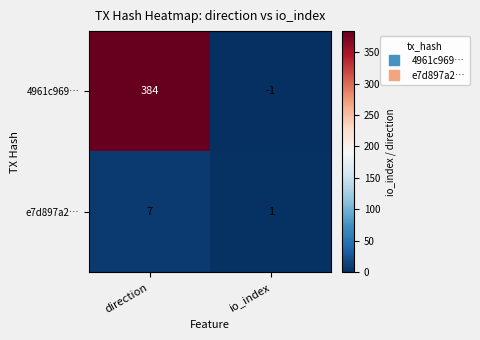

Reading left to right, transcribe all the data shown in this chart.

4961c969…: 384	-1
e7d897a2…: 7	1